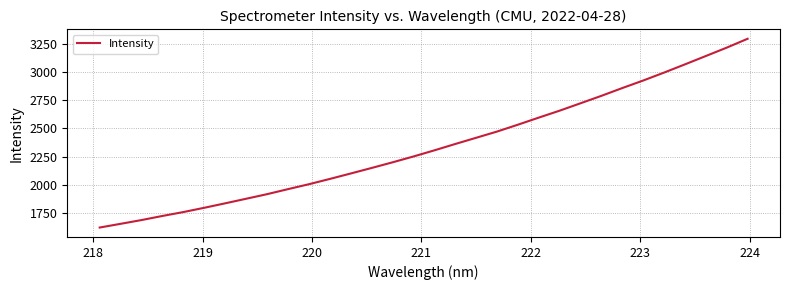

What is the greatest value displayed?

3292.9